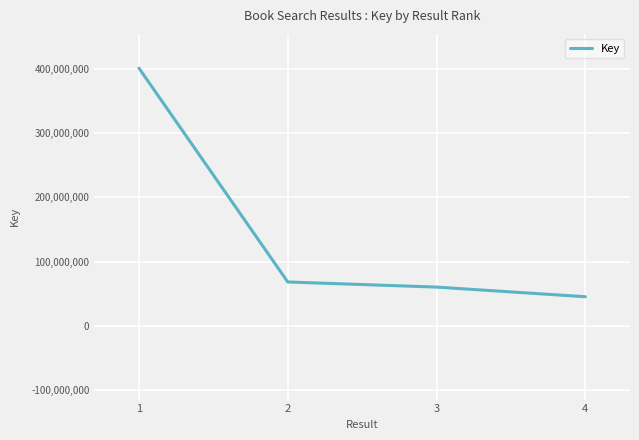

What is the ratio of the value at 3 to the value at 4?

1.3